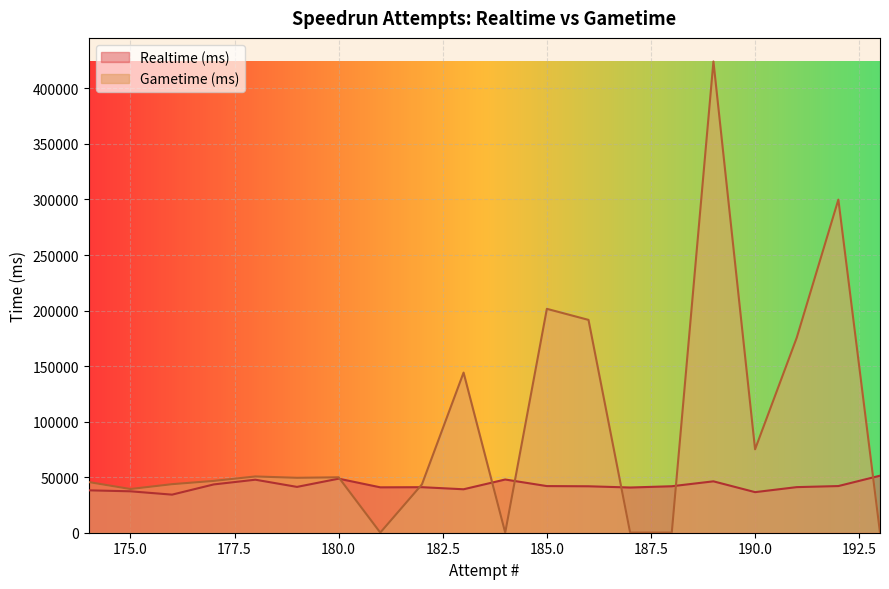

Which series has the widest spread of values?

Gametime (ms)